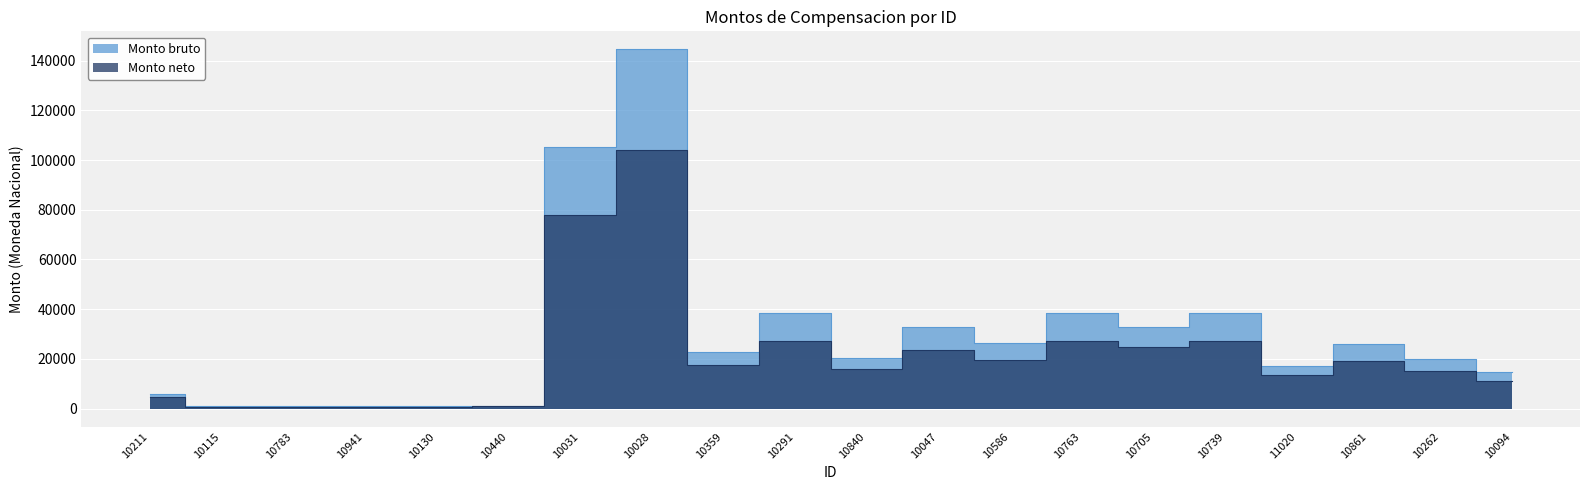

Is the value of Monto bruto at 10291 greater than the value of Monto neto at 10028?

No